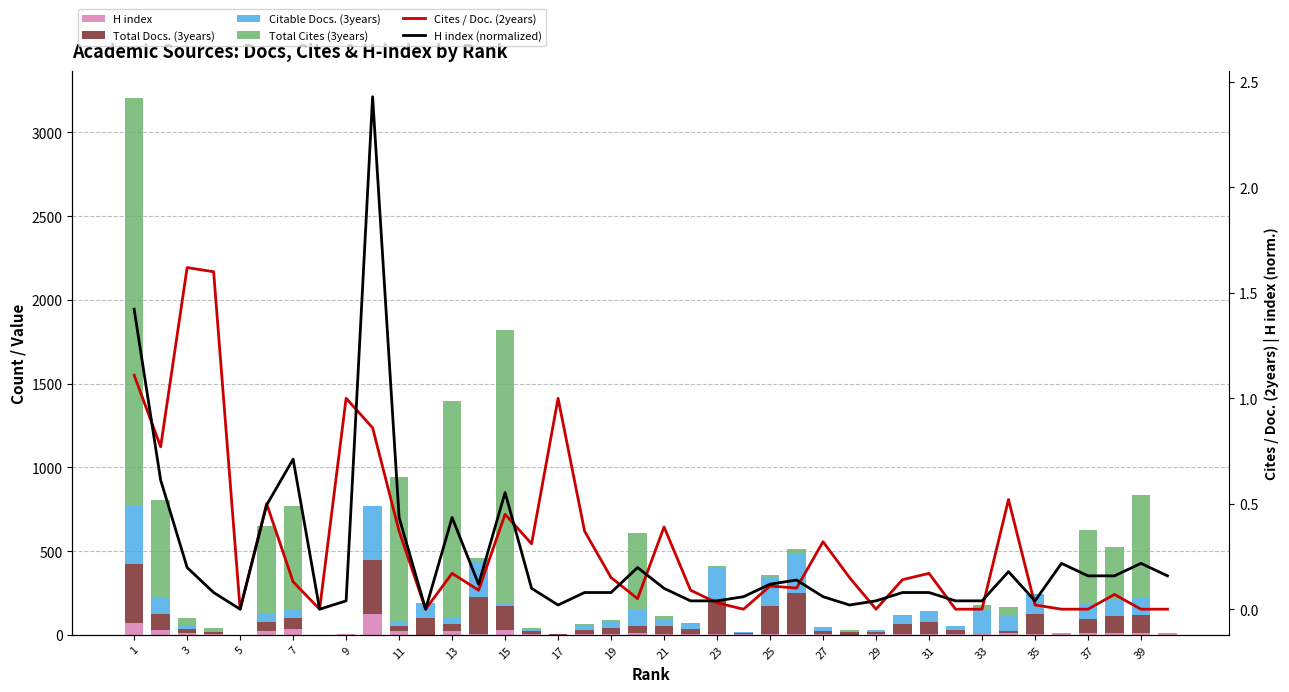

The value of H index at 39 is 6.6. True or false?

False